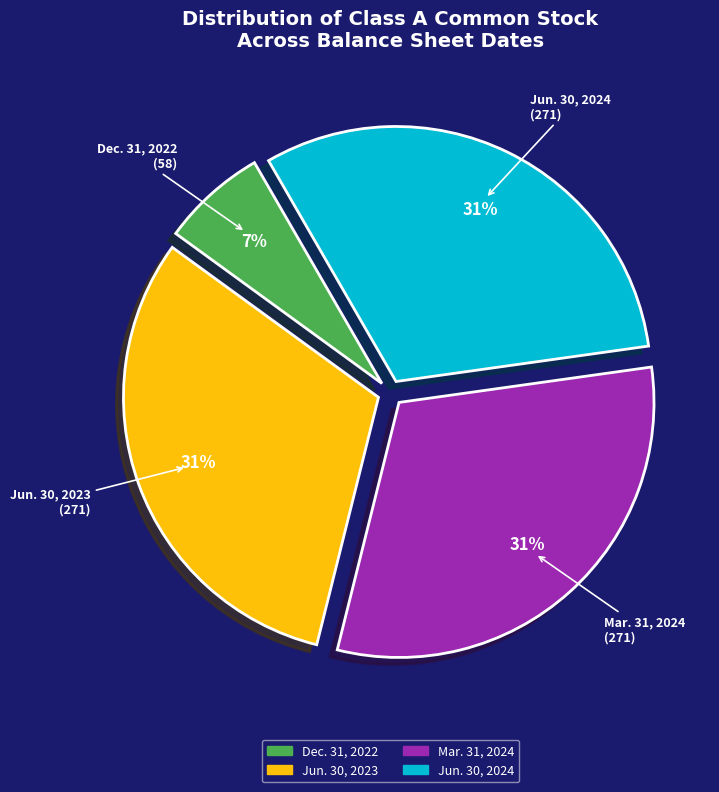

Is there any slice that represents more than half of the pie?

No